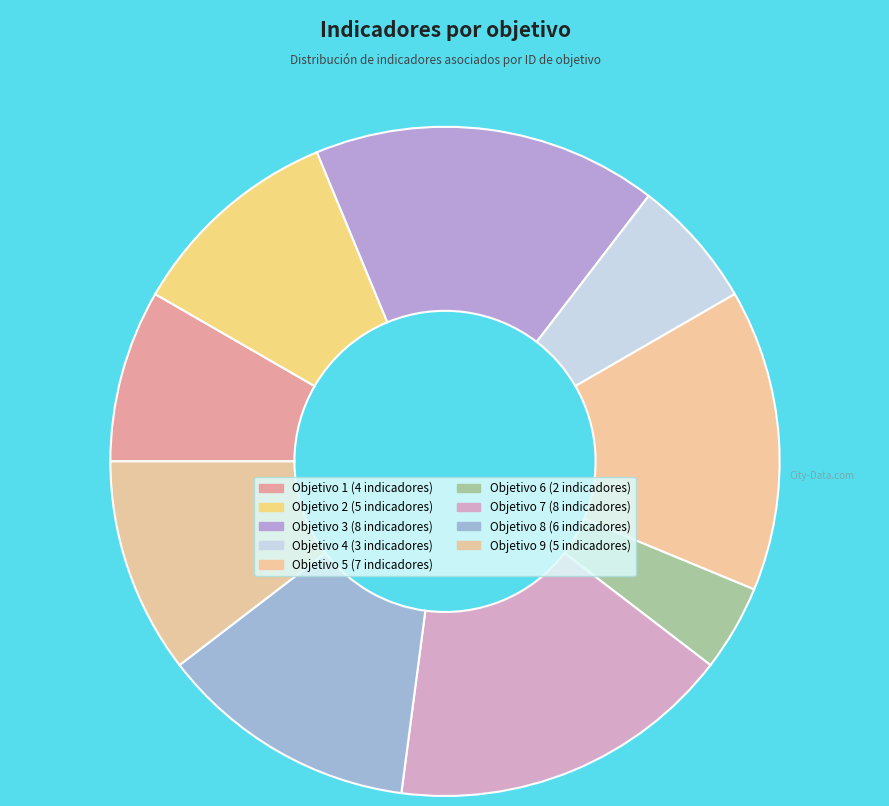

To the nearest percent, what is the difference between the largest and smallest slice percentages?

12%